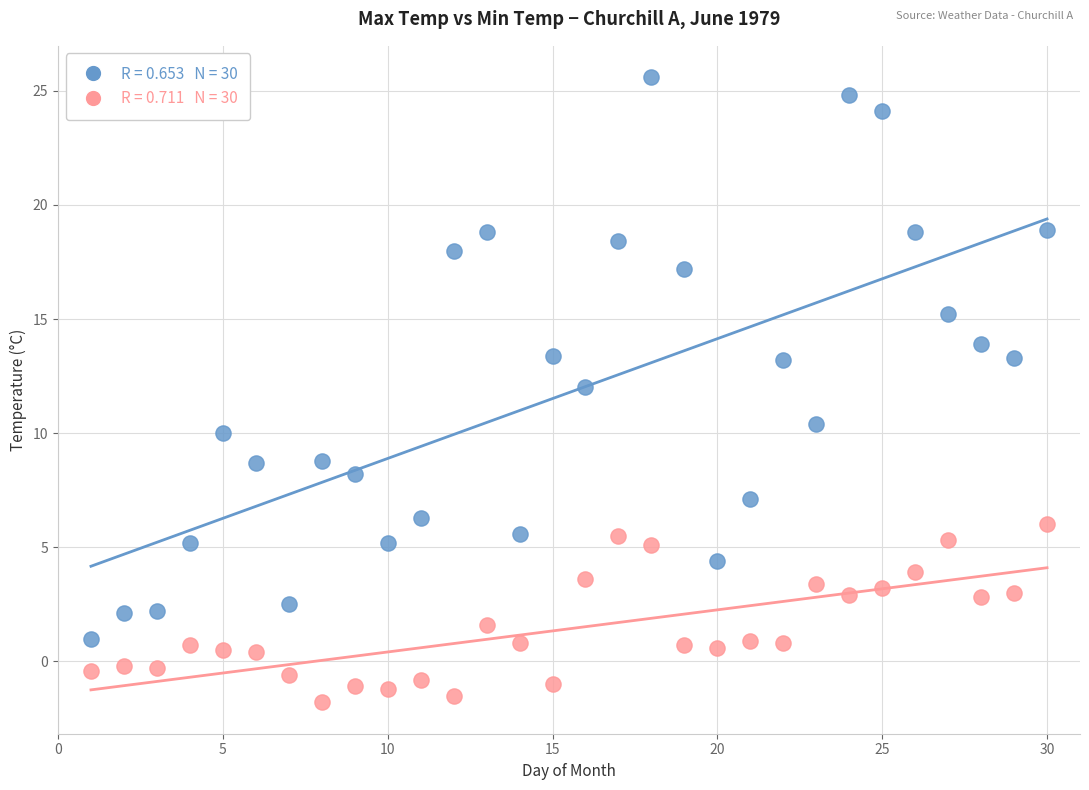

Across all series, what Y value is closest to 11?

10.4